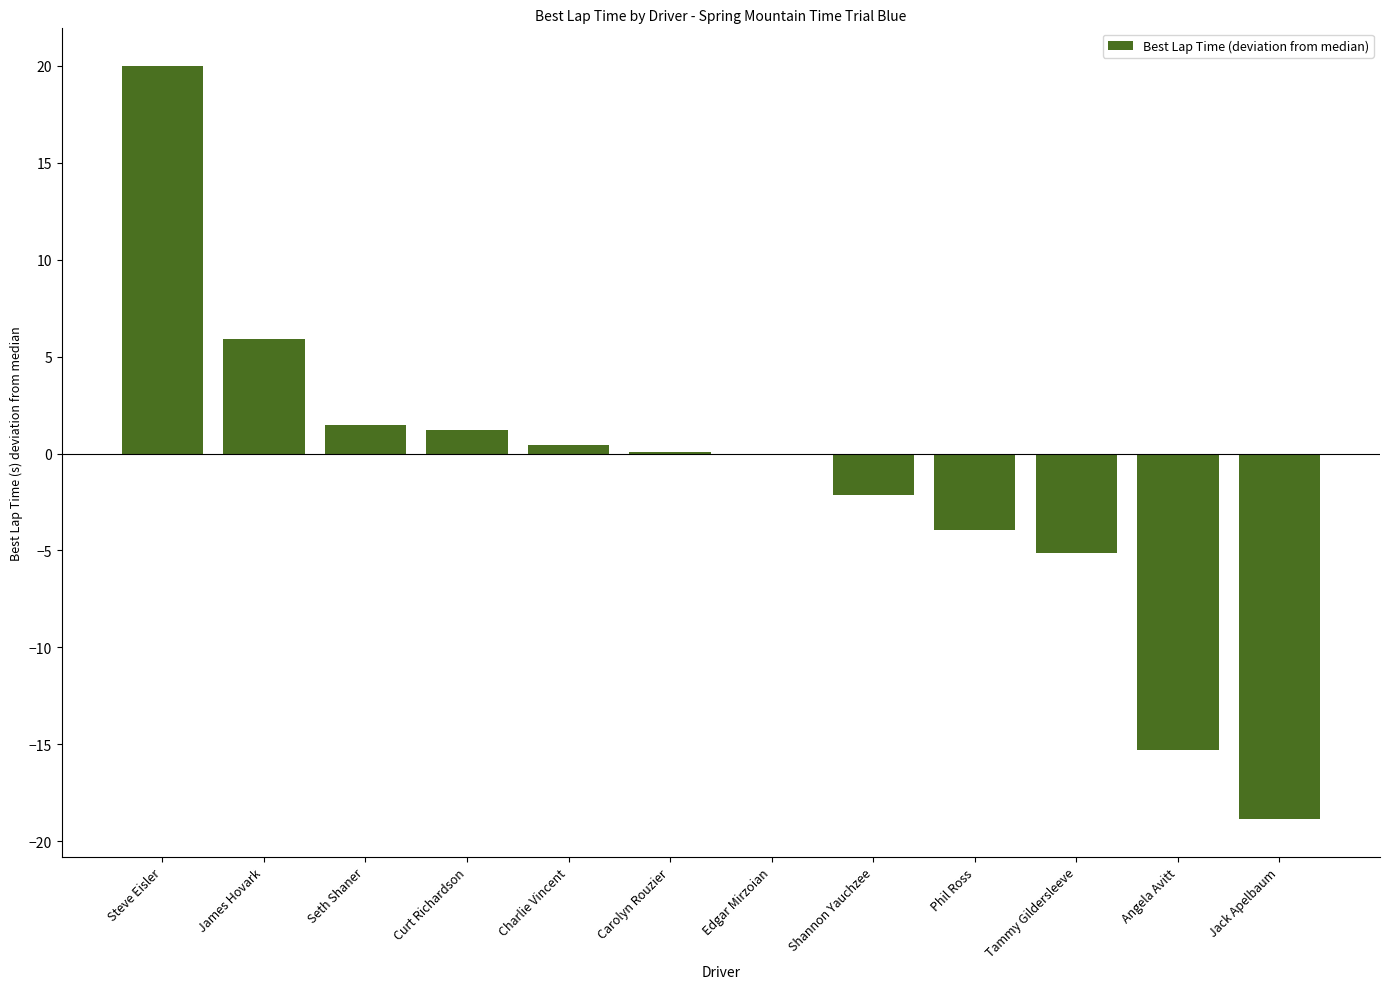

What is the change in value from James Hovark to Jack Apelbaum?

-24.8